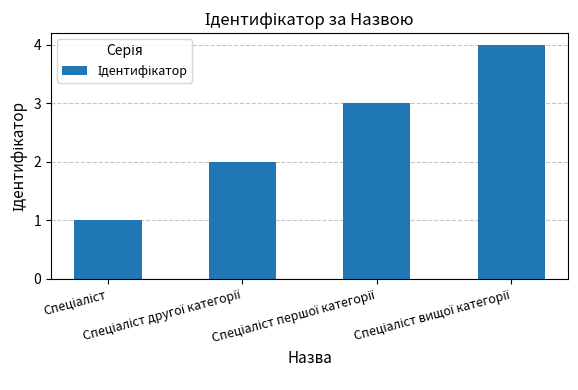

What is the sum of all values?

10